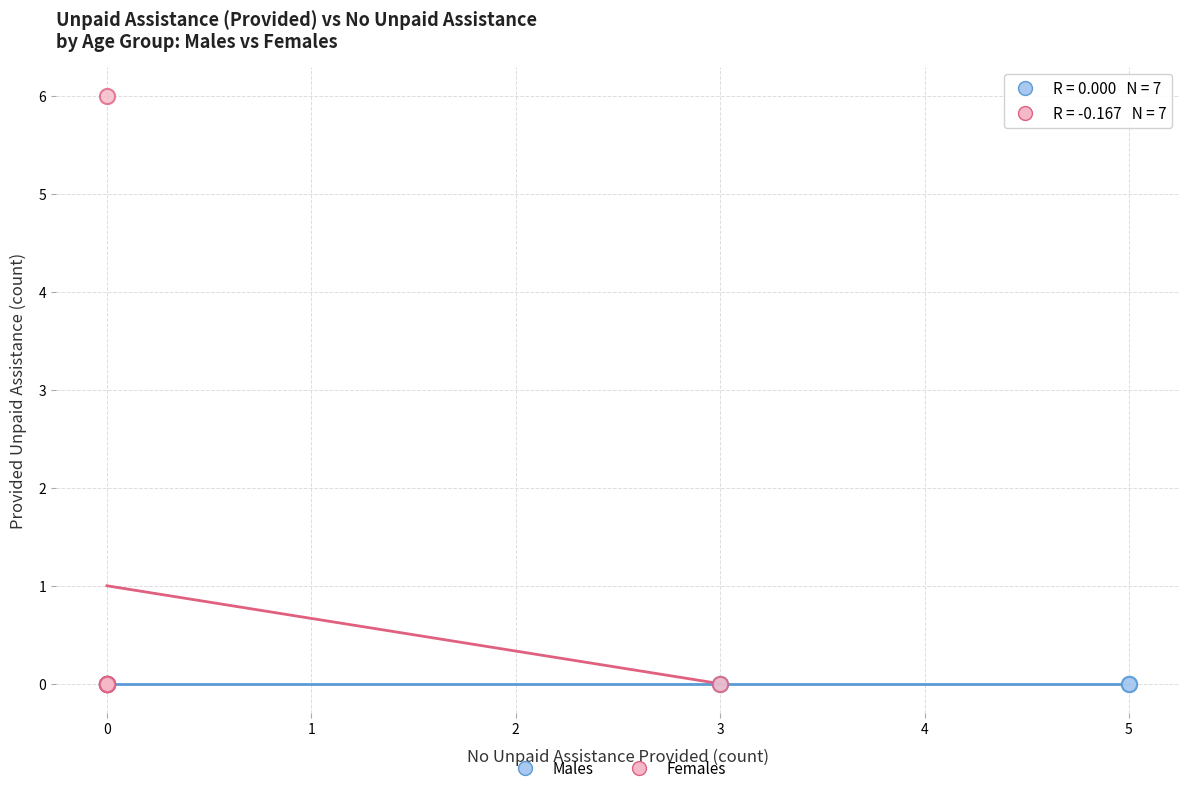

Which series reaches the maximum Y coordinate?

Females